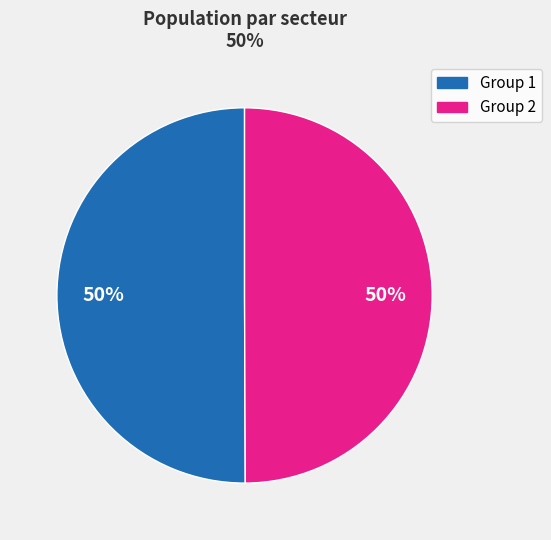

To the nearest percent, what is the average slice percentage?

50%